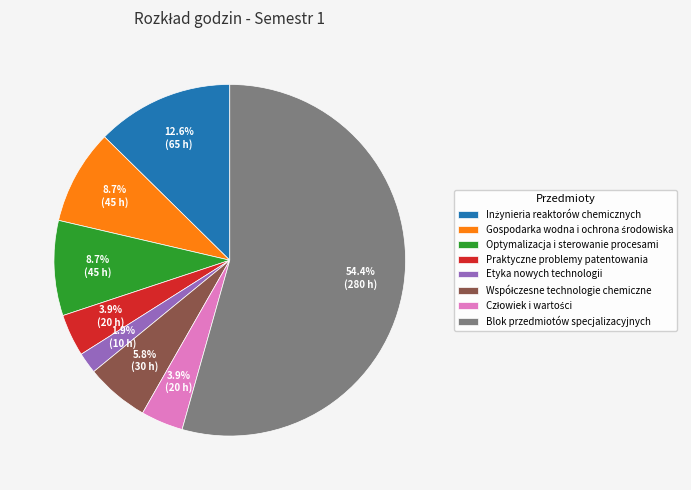

What is the largest slice in the pie chart?

Blok przedmiotów specjalizacyjnych